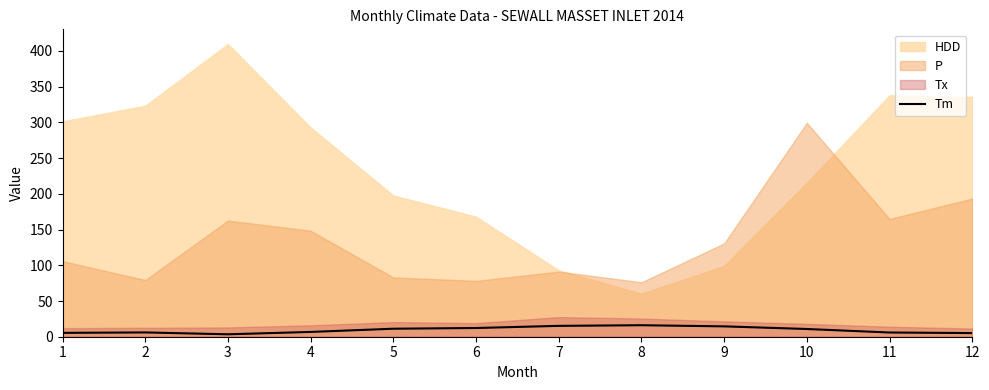

Rank the categories by value from highest to lowest.

8, 7, 9, 6, 5, 10, 4, 2, 11, 1, 12, 3